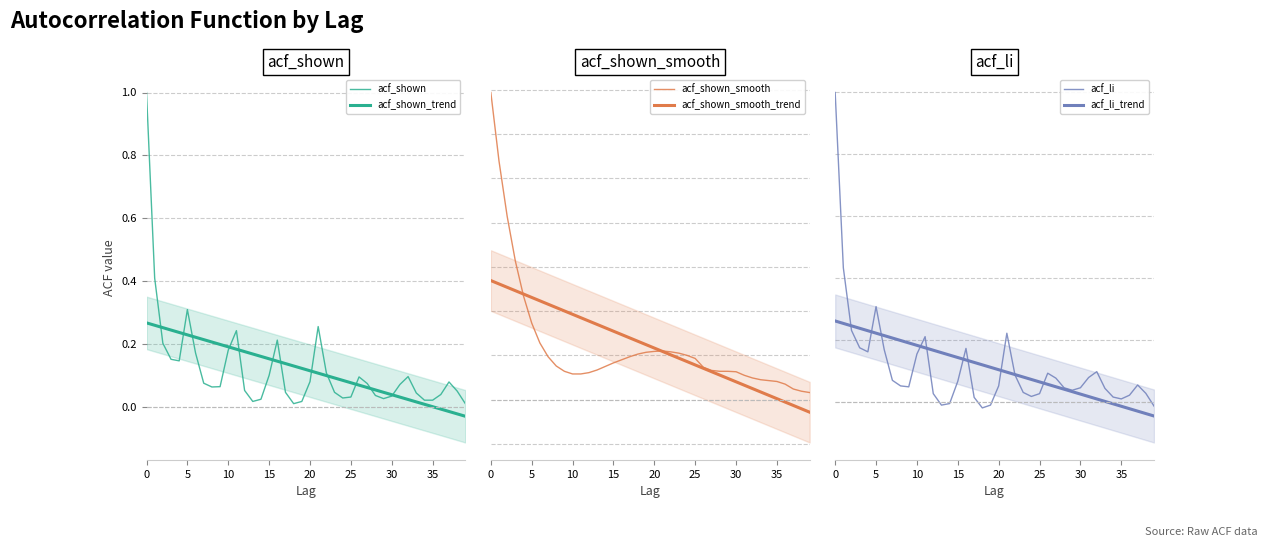

What is the highest value of the acf_li series?

1.0